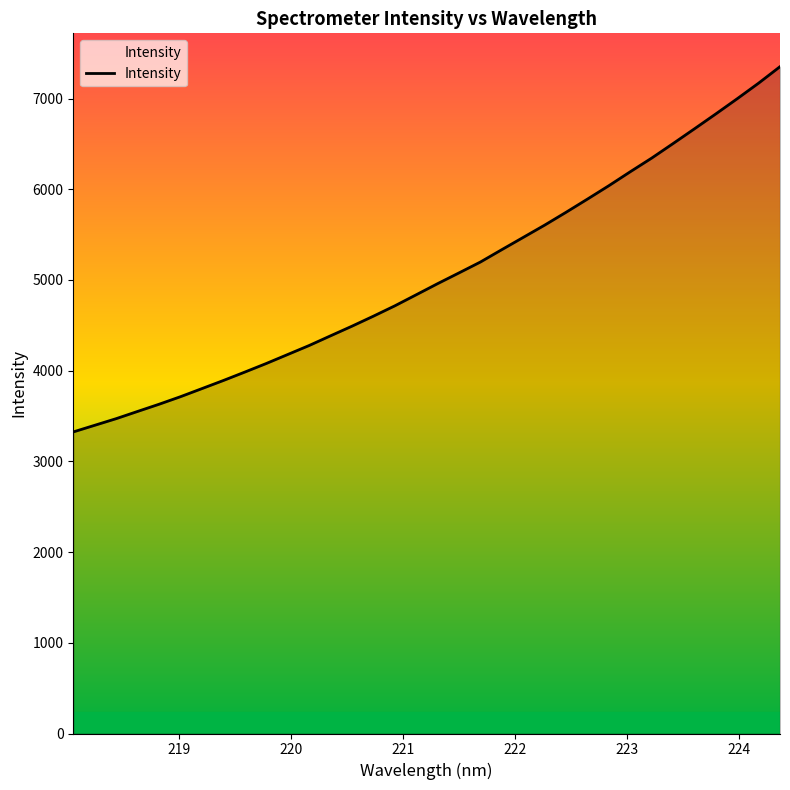

What is the difference between the maximum and minimum values?

4026.4